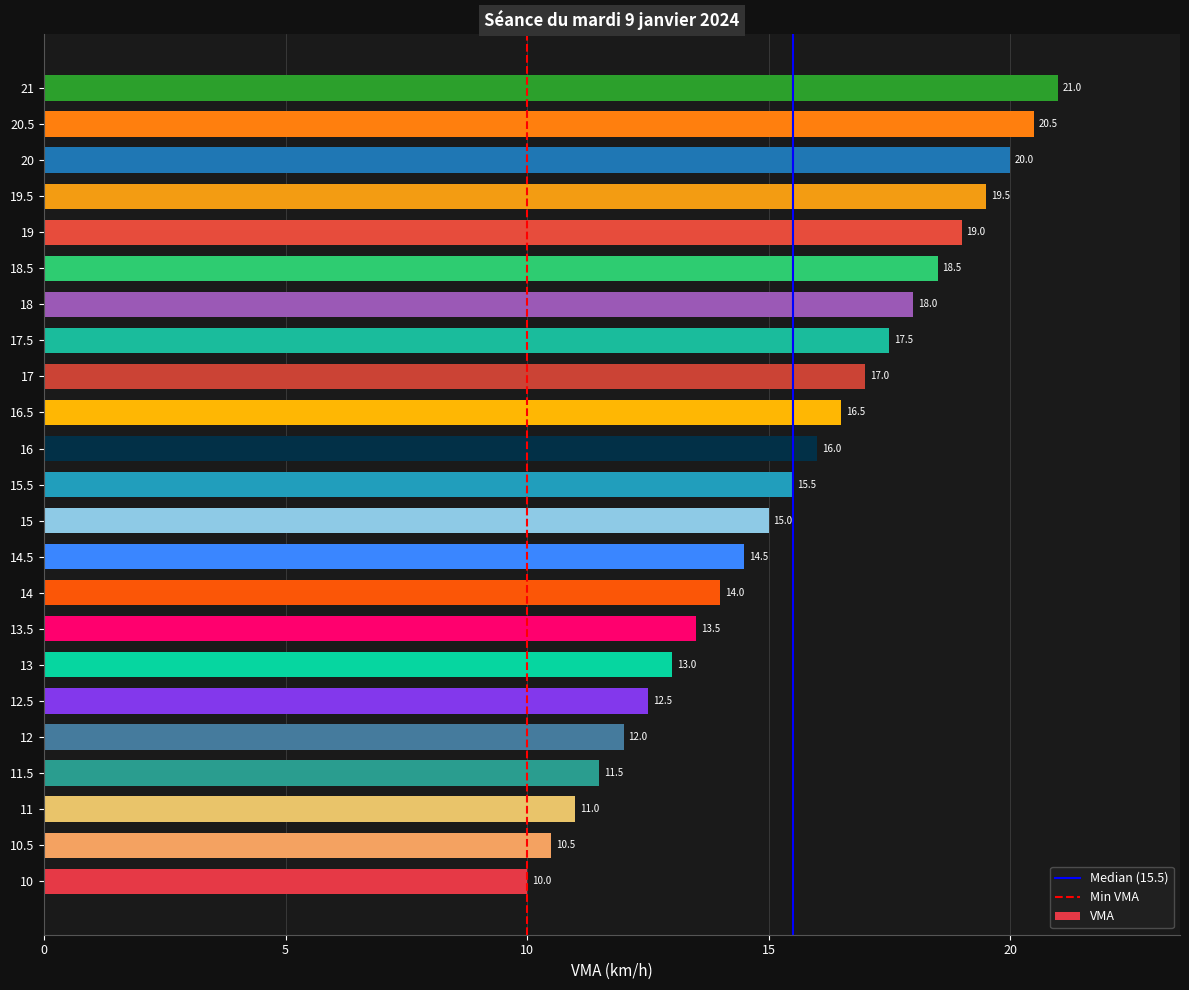

How many distinct data groups are displayed?

1